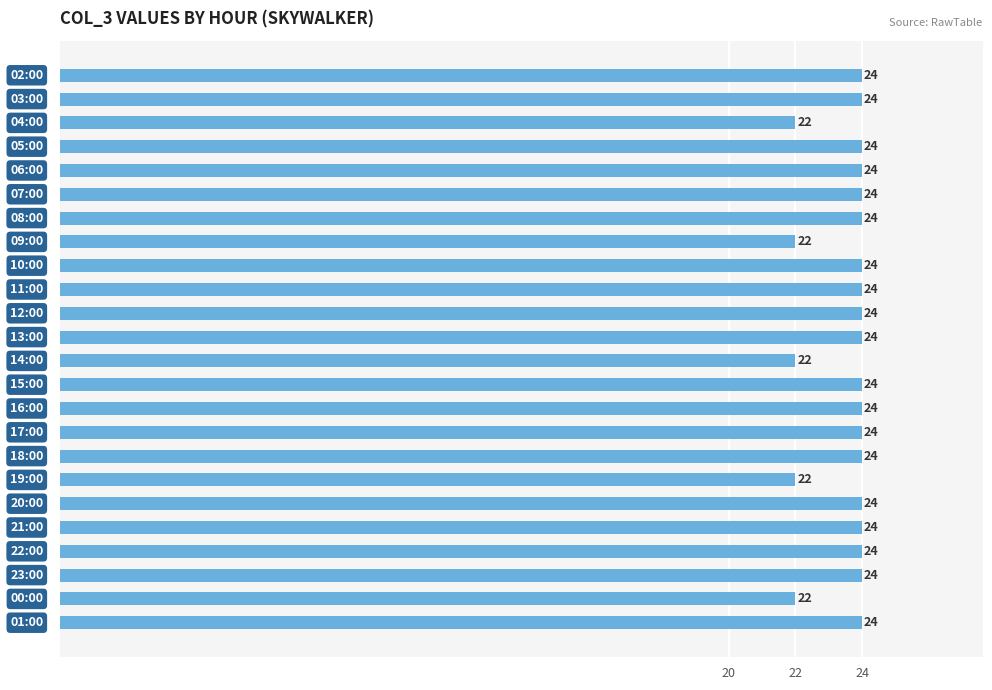

What is the maximum value shown in the chart?

24